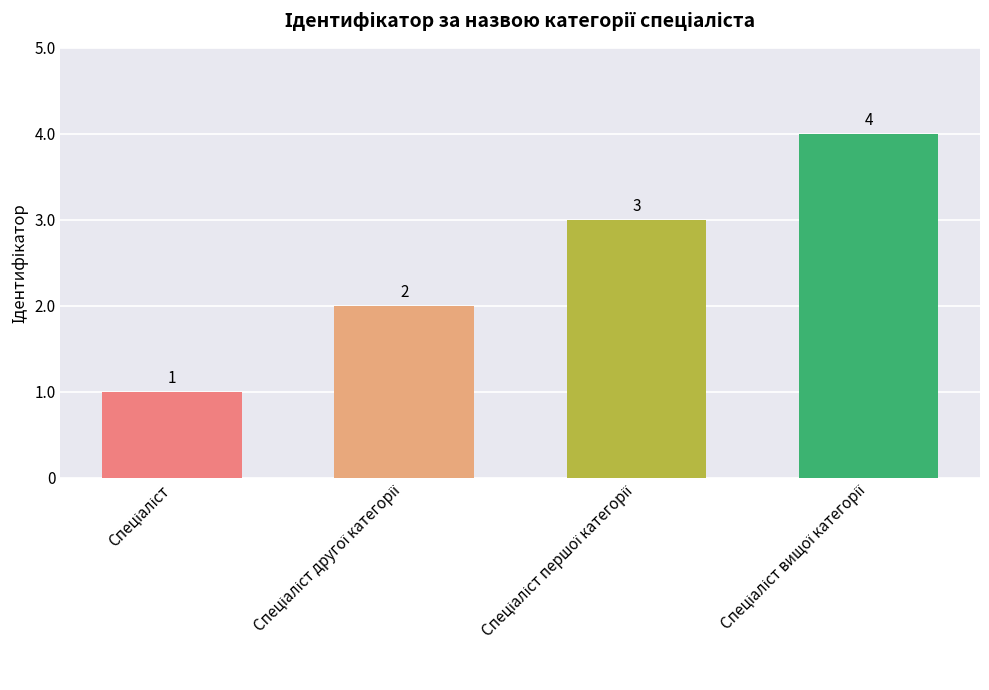

What is the difference between the maximum and minimum values?

3